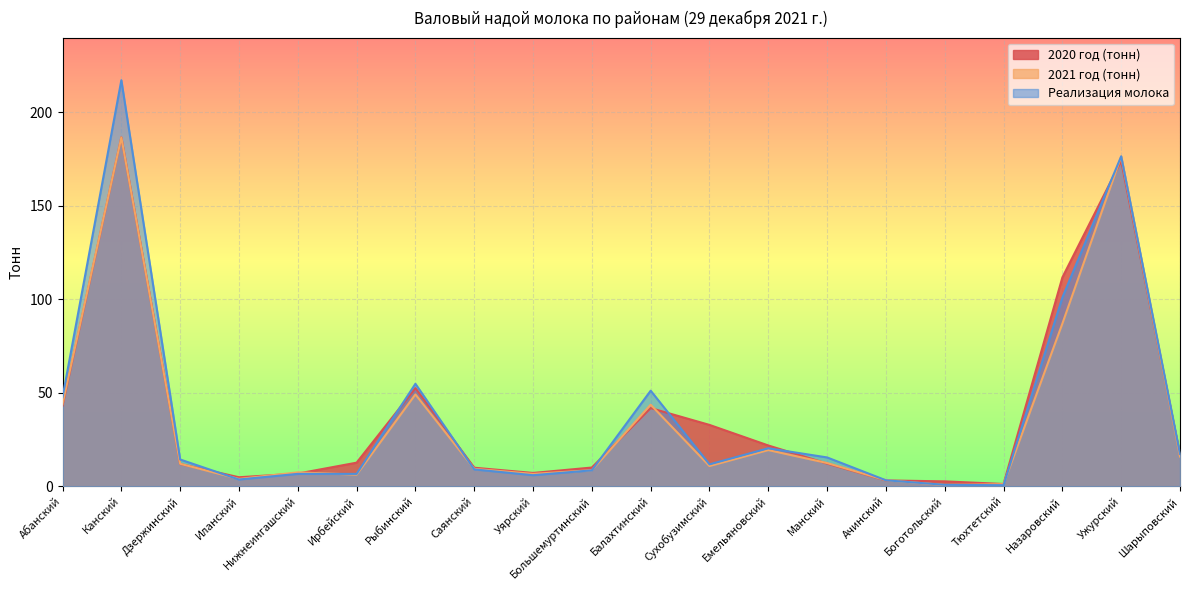

True or false: Реализация молока has a value of 1.0 at Тюхтетский.

False